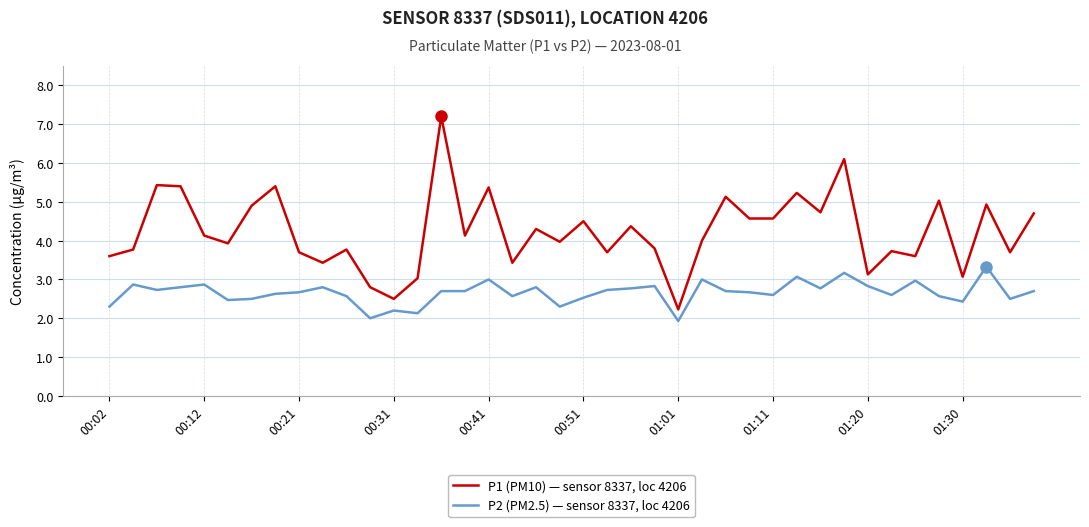

True or false: P2 (PM2.5) — sensor 8337, loc 4206 and P1 (PM10) — sensor 8337, loc 4206 cross at least once.

False